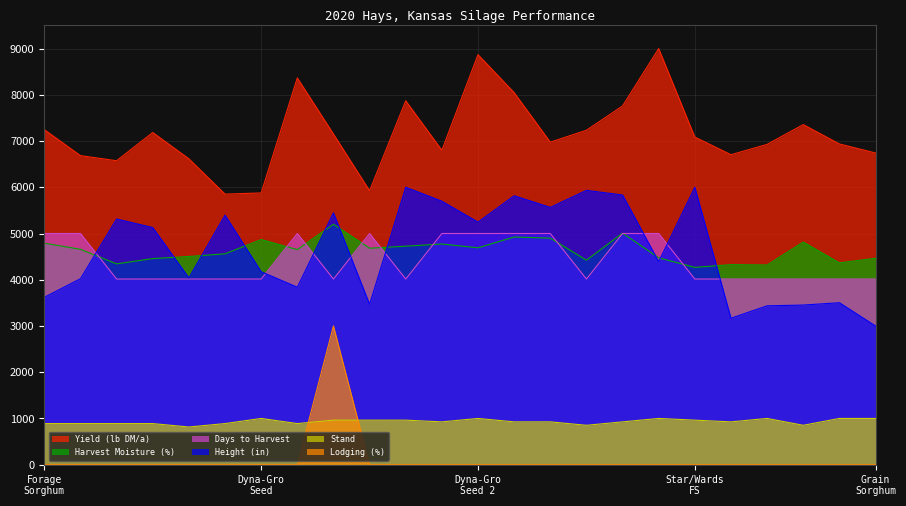

Rank the series by their maximum value, from lowest to highest.

Stand, Lodging (%), Days to Harvest, Harvest Moisture (%), Height (in), Yield (lb DM/a)